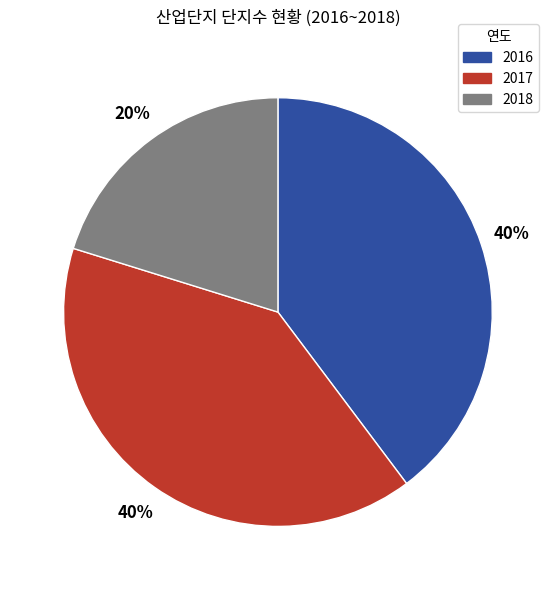

To the nearest percent, what is the average slice percentage?

33%